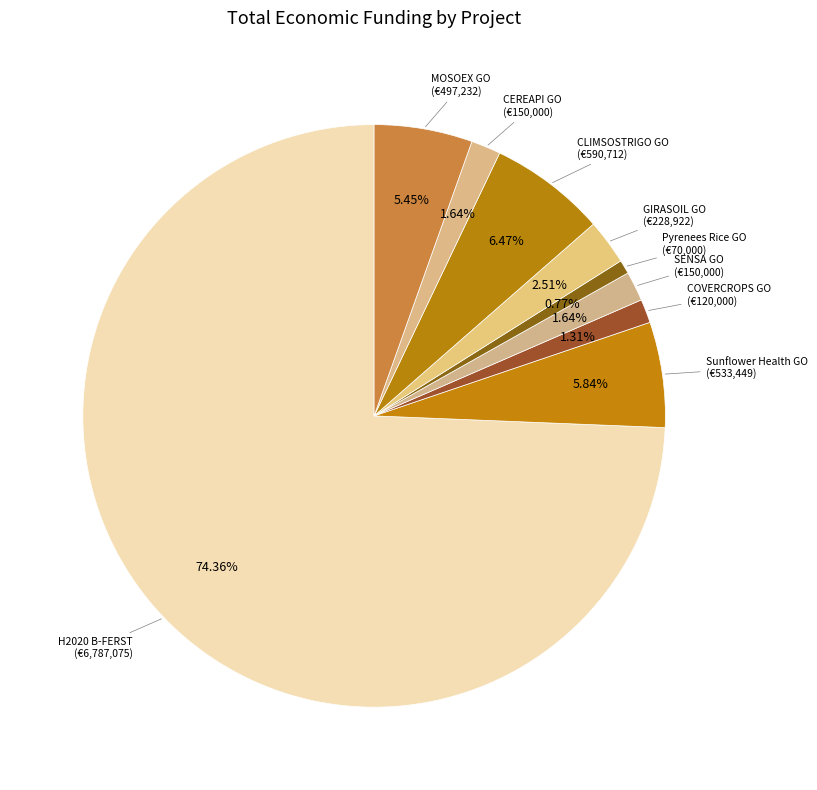

To the nearest percent, what is the difference between the largest and smallest slice percentages?

74%